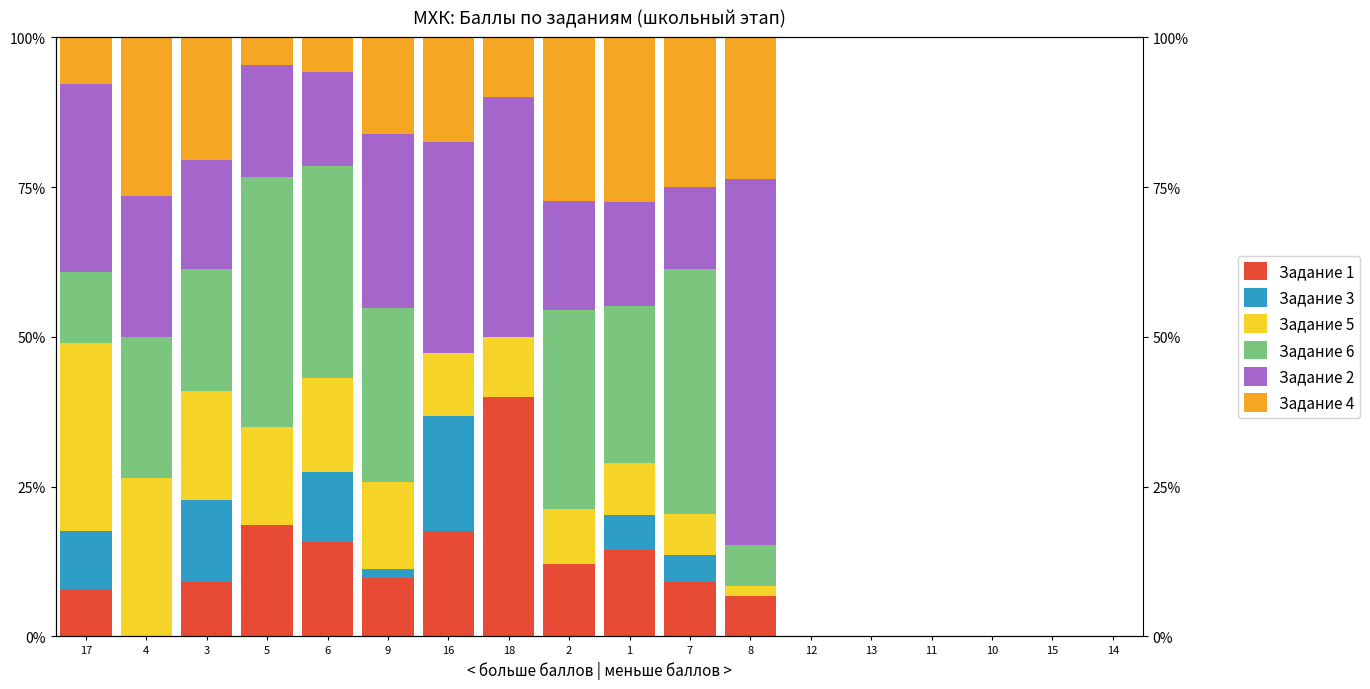

Which series has the largest total across all categories?

Задание 2